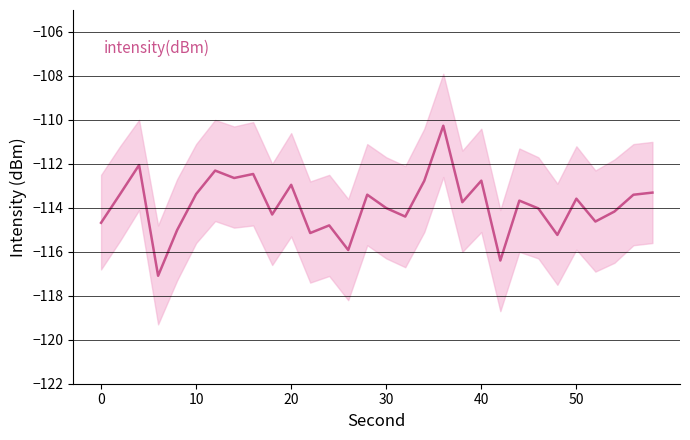

What is the difference between the maximum and minimum values?

6.8